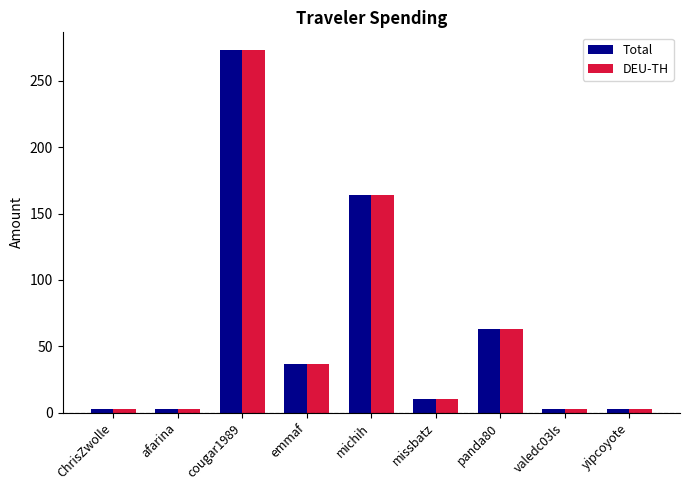

At how many categories does at least one series exceed 258?

1